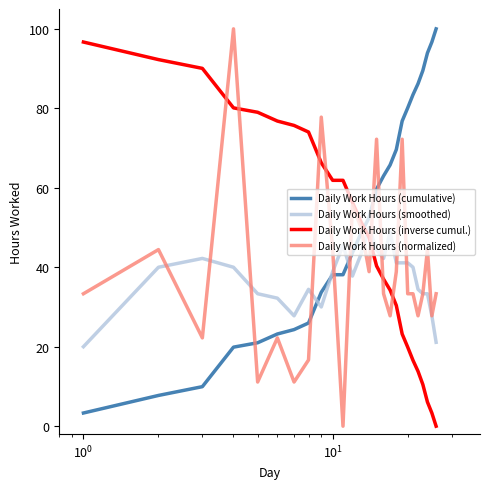

Which series ends up on top after the final intersection of Daily Work Hours (cumulative) and Daily Work Hours (inverse cumul.)?

Daily Work Hours (cumulative)